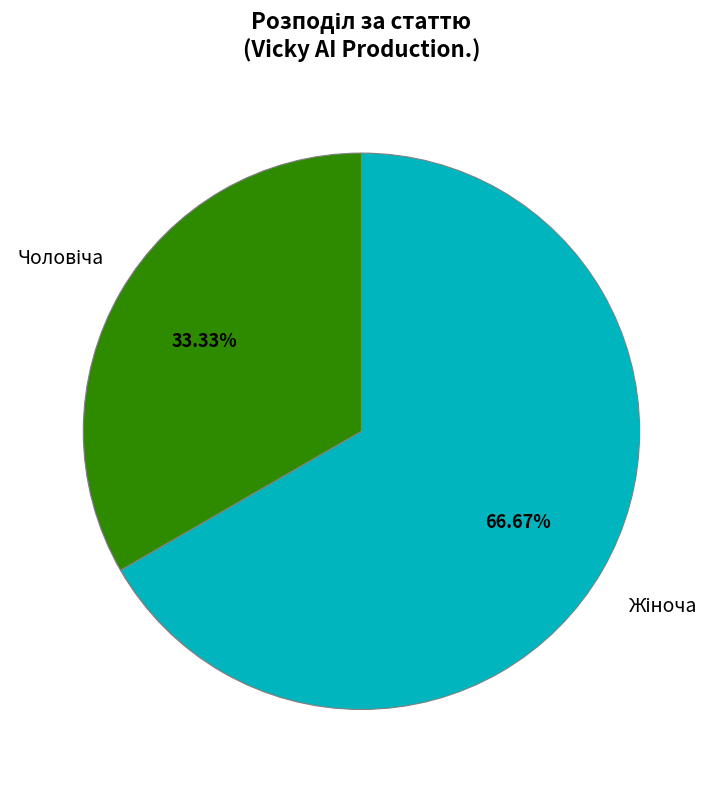

Is there a majority slice in this chart?

Yes